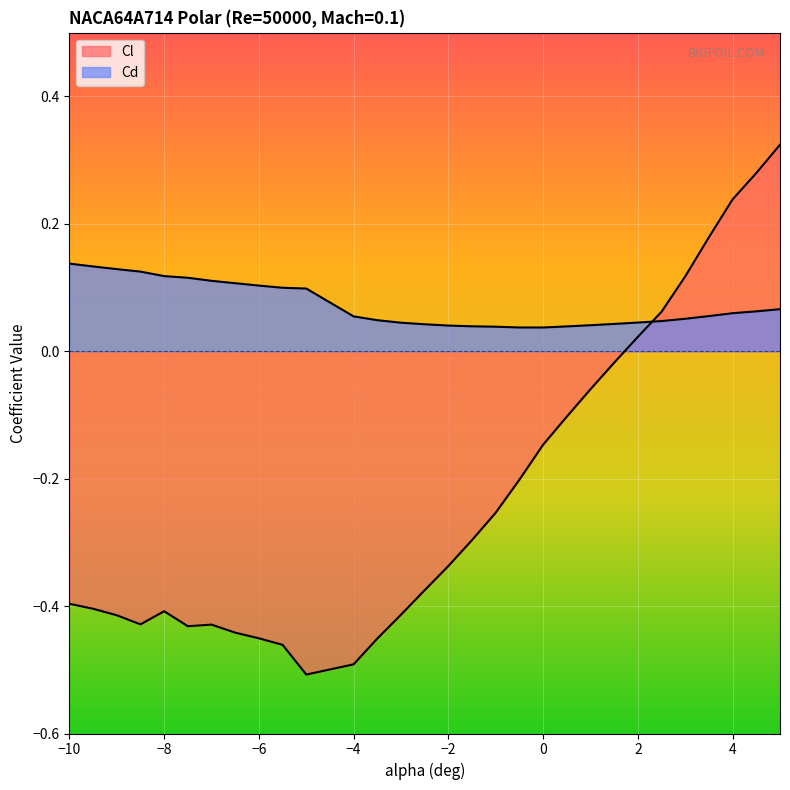

What is the value of the Cl point at the 14th from the left?

-0.4